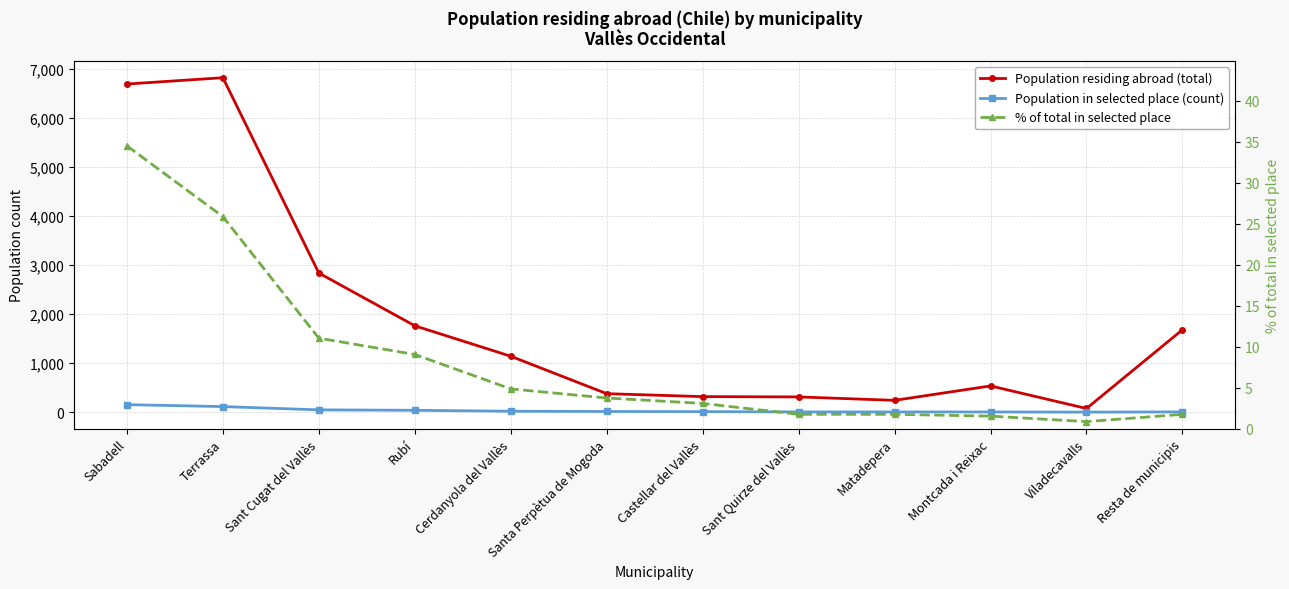

How many lines are shown in the chart?

3